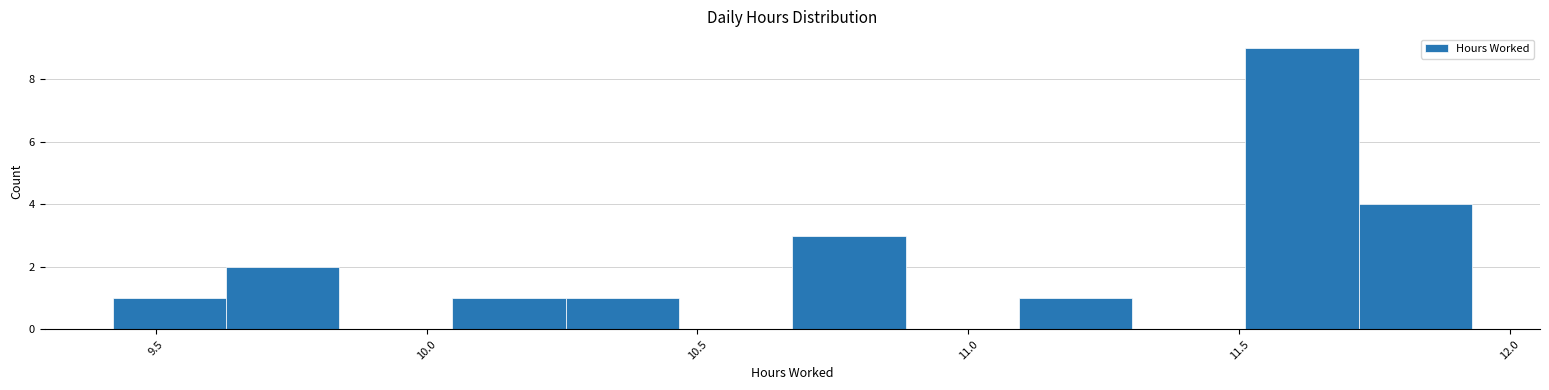

Reading left to right, list every bar in this chart as the range it spans on the x-axis followed by its height. Neither the bar edges nor the heights are printed on the chart, so give them approximately, as read against the axes.

9.40 to 9.65: 1
9.65 to 9.85: 2
9.85 to 10.05: 0
10.05 to 10.25: 1
10.25 to 10.45: 1
10.45 to 10.70: 0
10.70 to 10.90: 3
10.90 to 11.10: 0
11.10 to 11.30: 1
11.30 to 11.50: 0
11.50 to 11.70: 9
11.70 to 11.95: 4